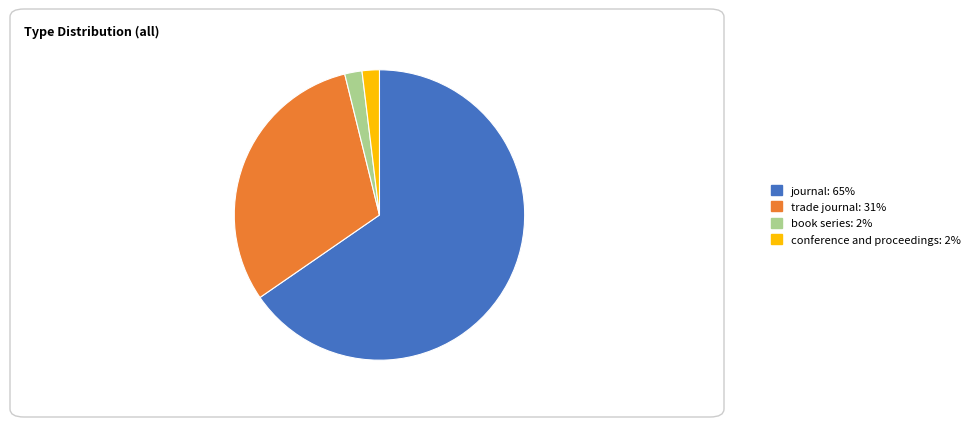

Is the sum of book series and conference and proceedings greater than half?

No